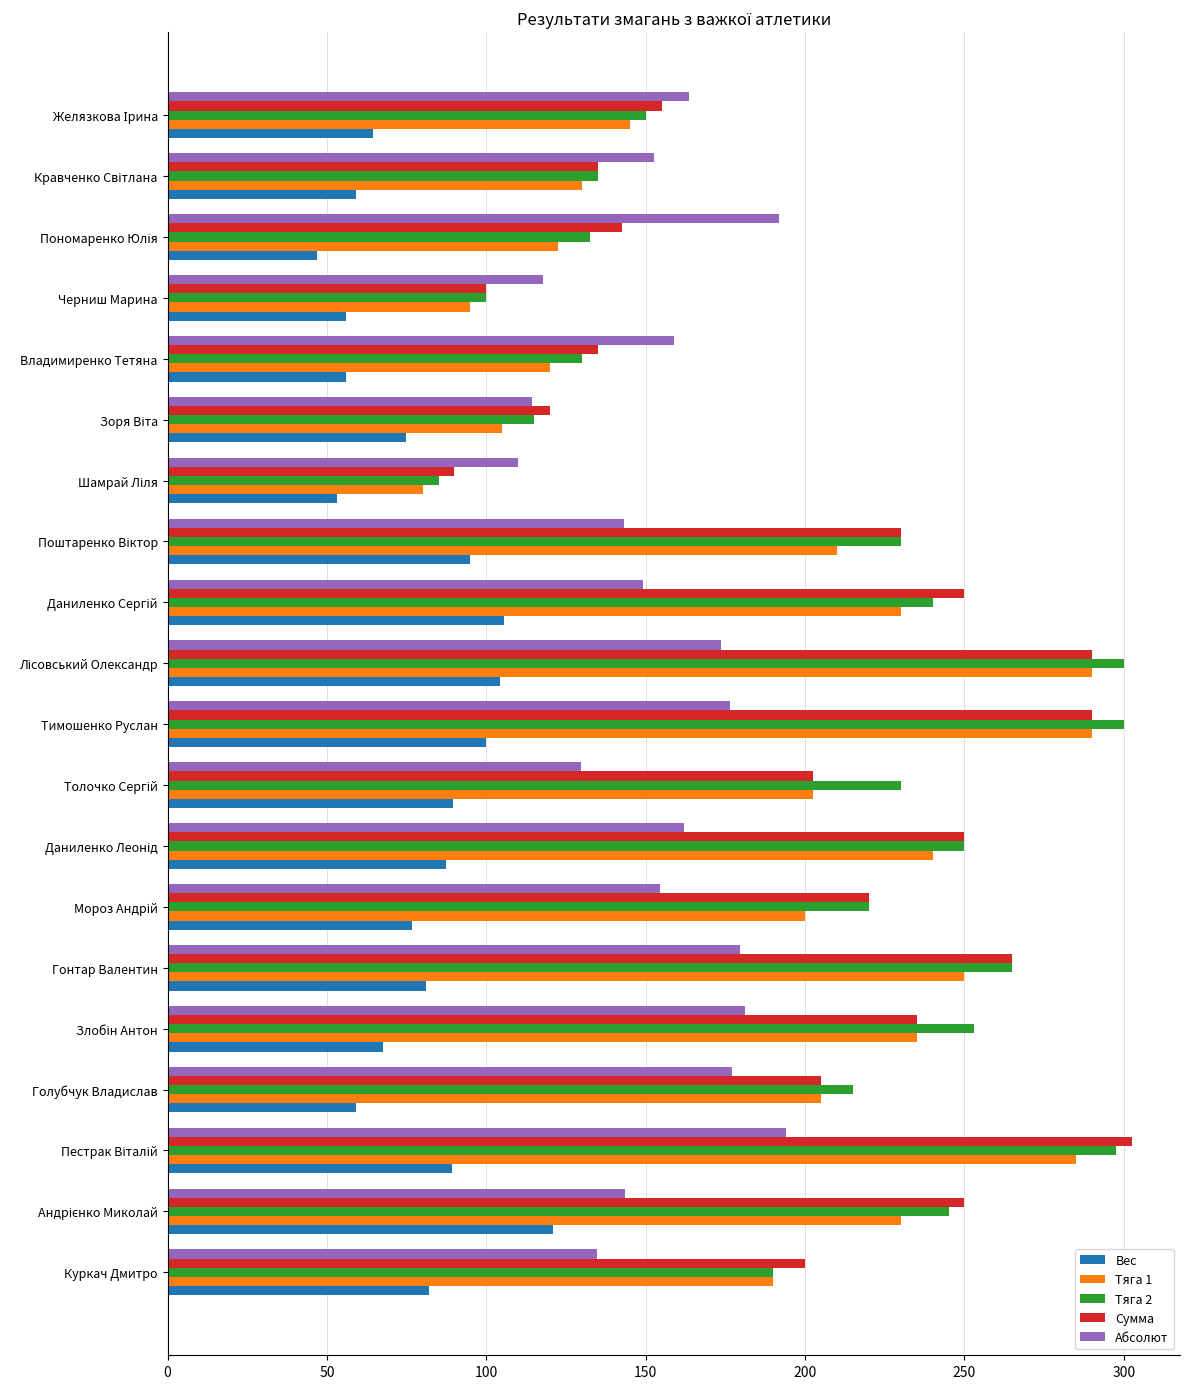

What is the maximum value shown in the chart?

302.5